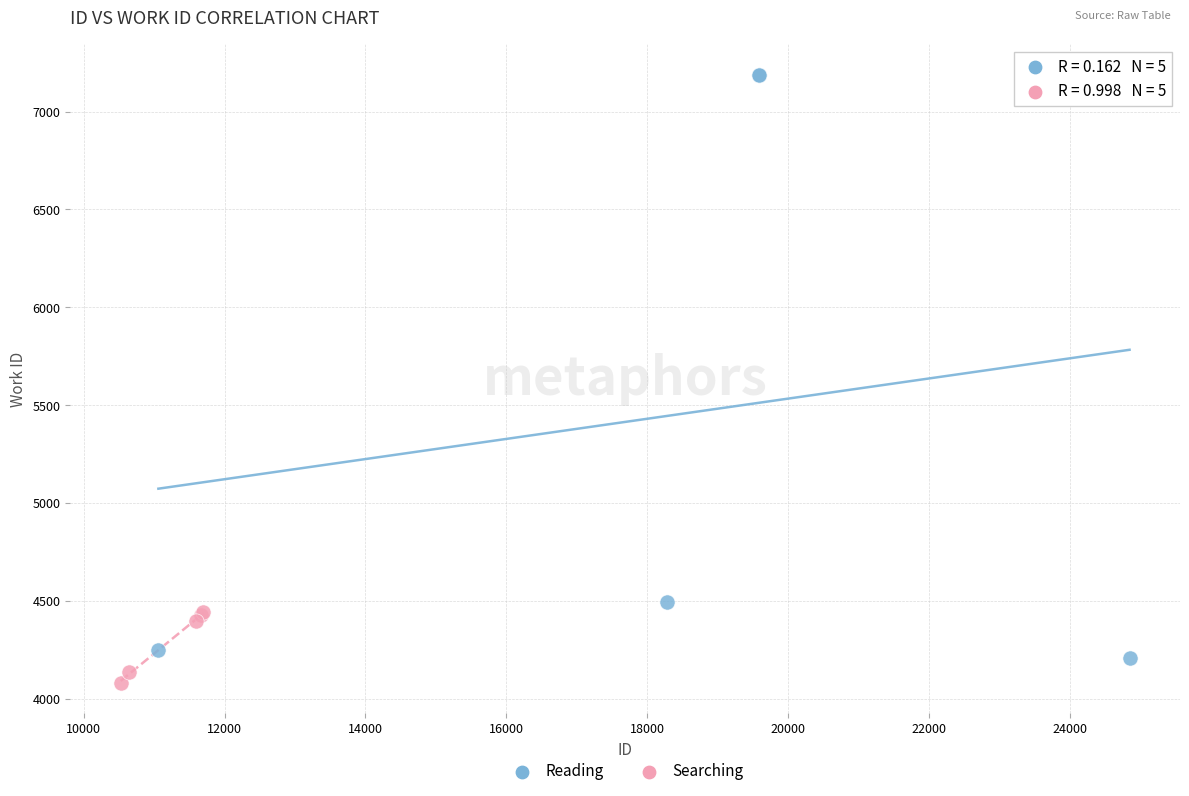

Which series contains the highest Y value?

Reading